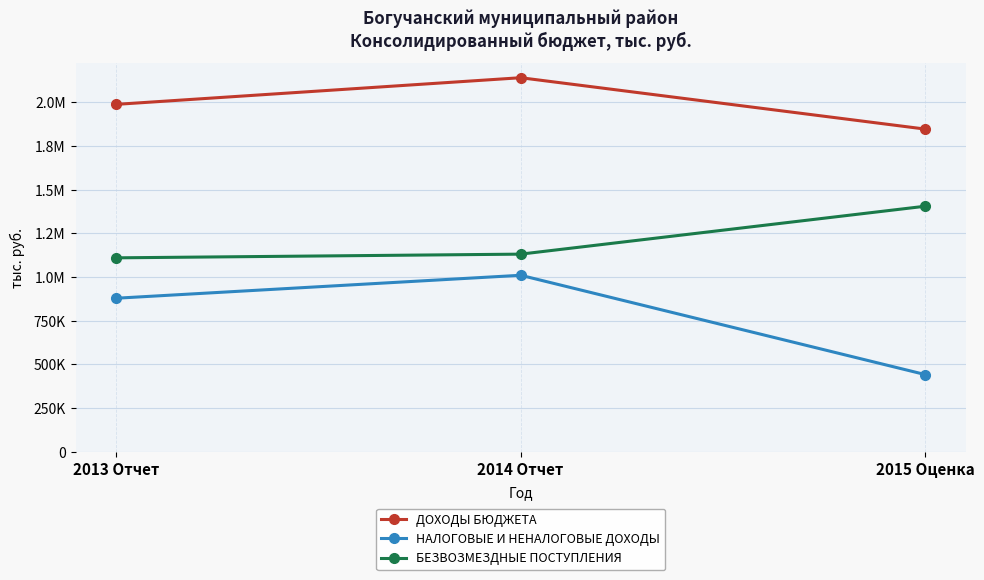

The value of ДОХОДЫ БЮДЖЕТА at 2014 Отчет is 3112206.3. True or false?

False